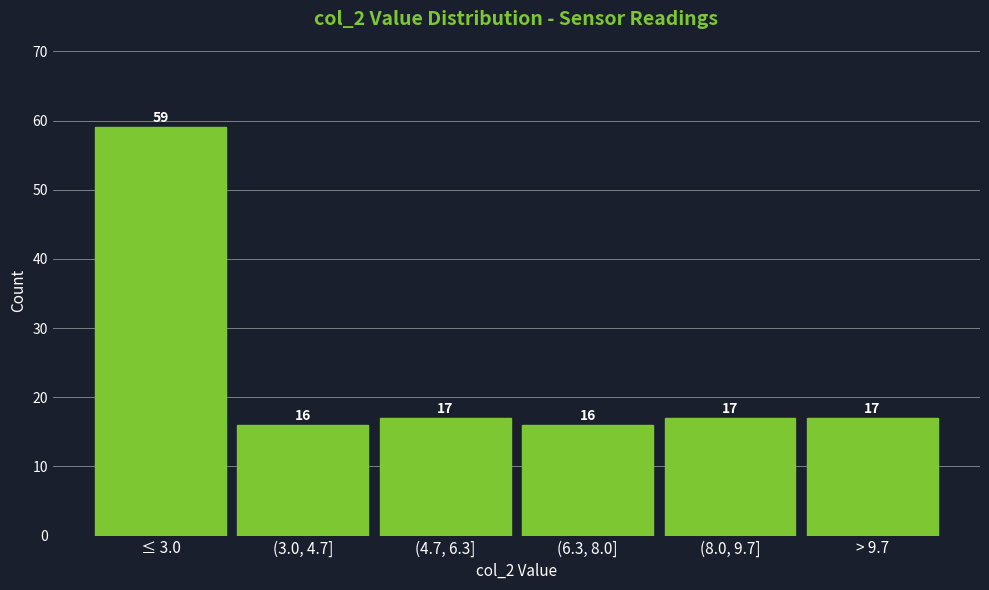

Reading left to right, what are all the values shown in this chart?

59	16	17	16	17	17